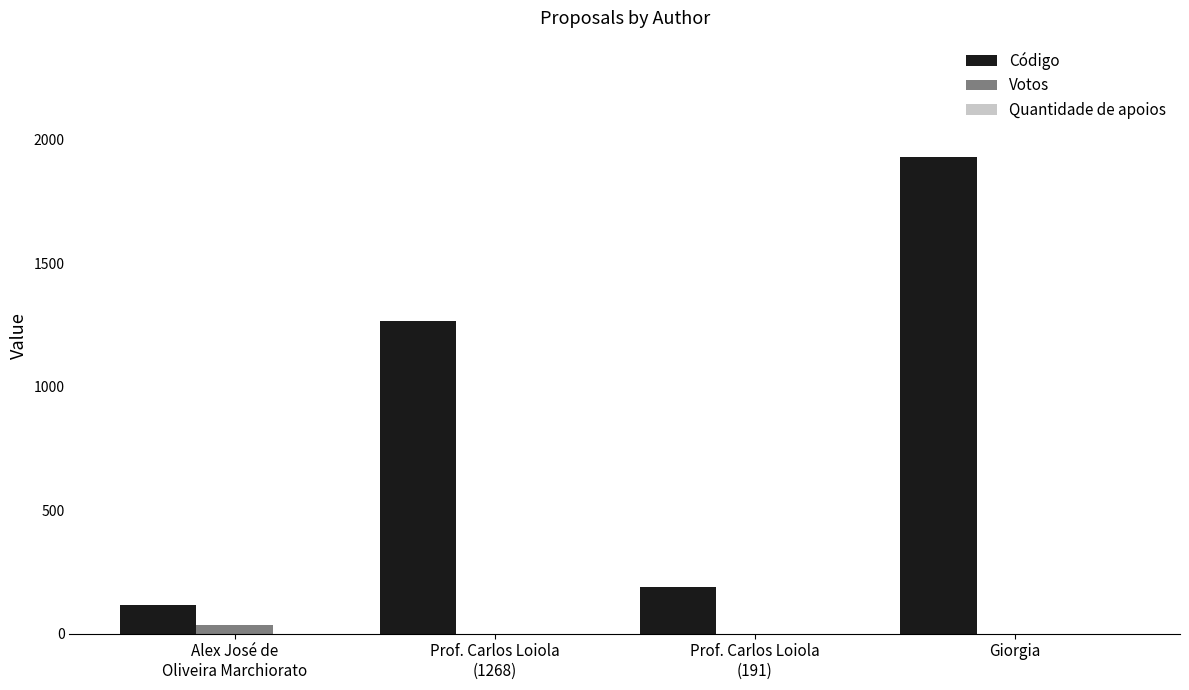

The Código series shows 1930 at Giorgia. True or false?

True